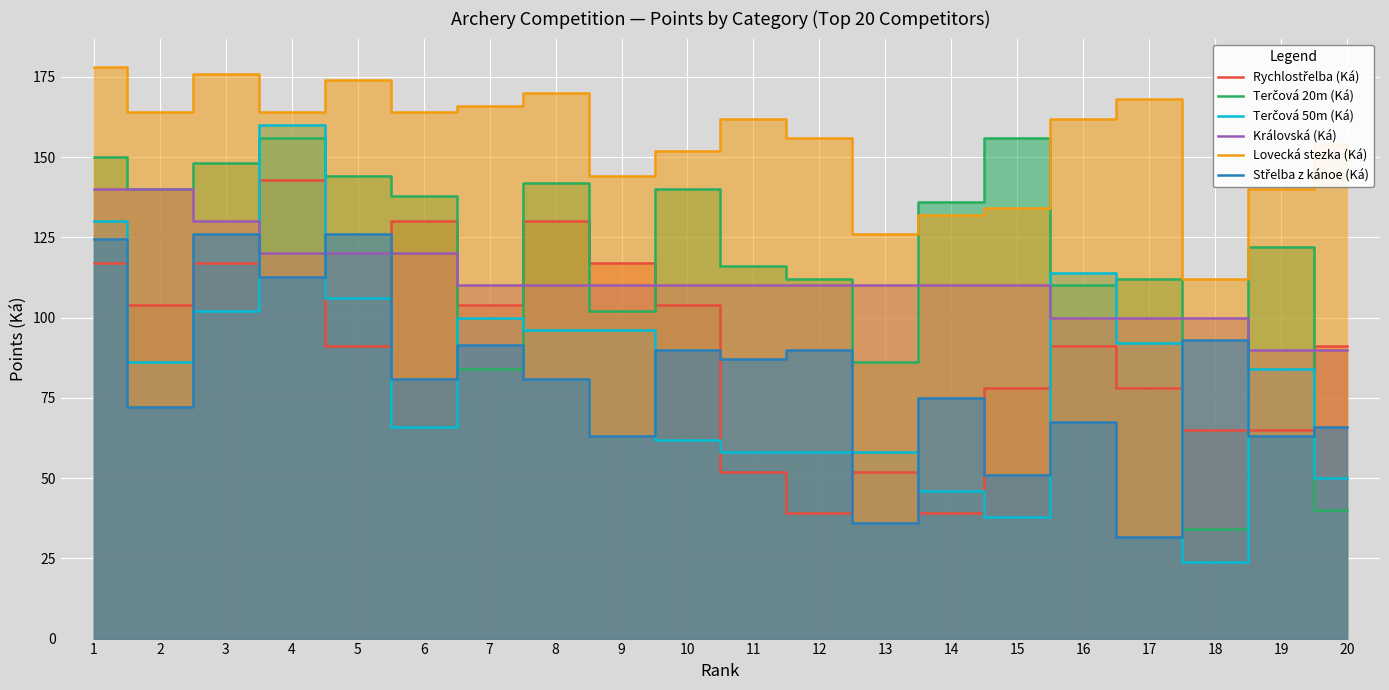

Which series has the largest total across all categories?

Lovecká stezka (Ká)